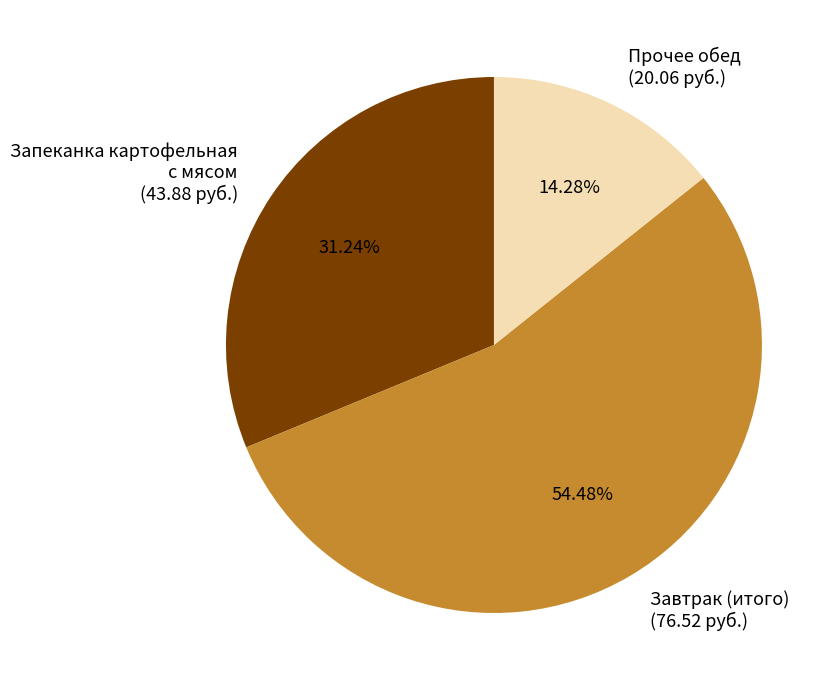

Is the sum of Прочее обед (20.06 руб.) and Завтрак (итого) (76.52 руб.) greater than half?

Yes